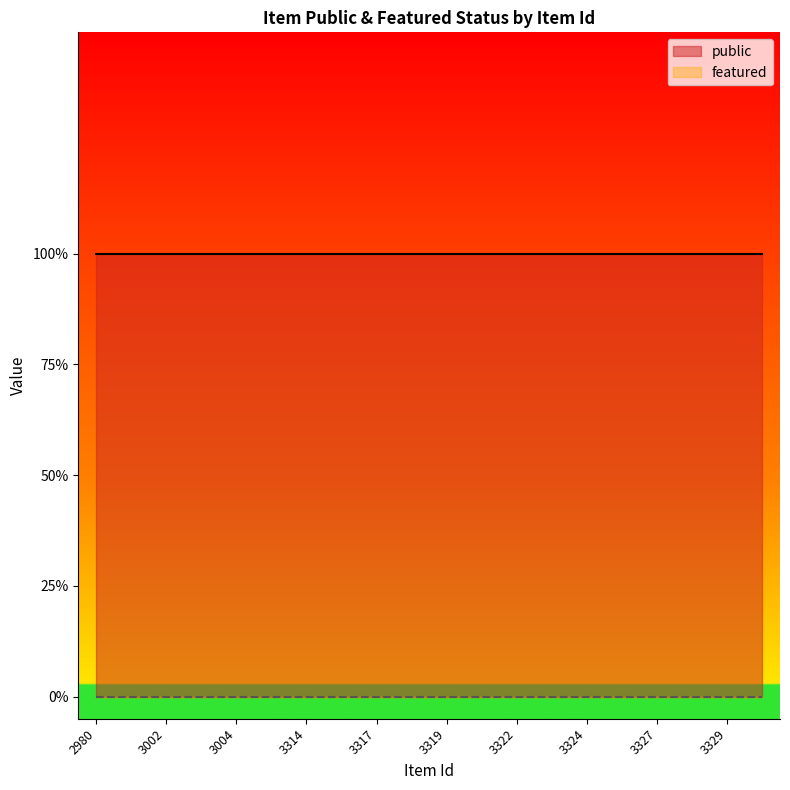

Reading right to left, transcribe all the data shown in this chart.

public: 1	1	1	1	1	1	1	1	1	1	1	1	1	1	1	1	1	1	1	1
featured: 0	0	0	0	0	0	0	0	0	0	0	0	0	0	0	0	0	0	0	0